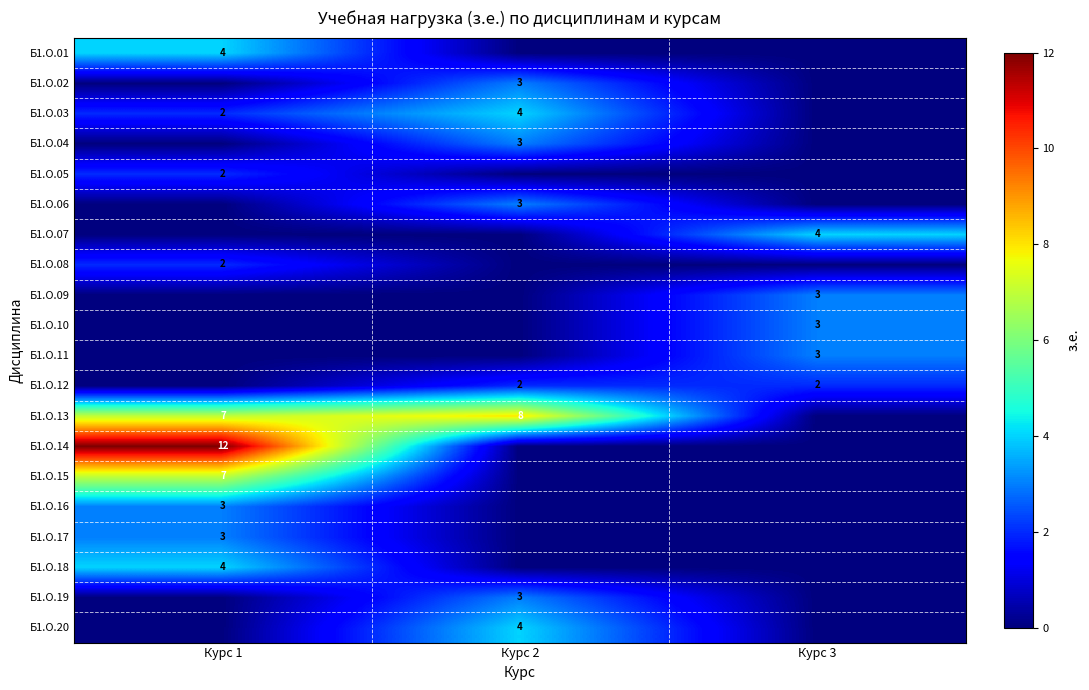

Between Курс 2 and Курс 3, which is larger?

Курс 2